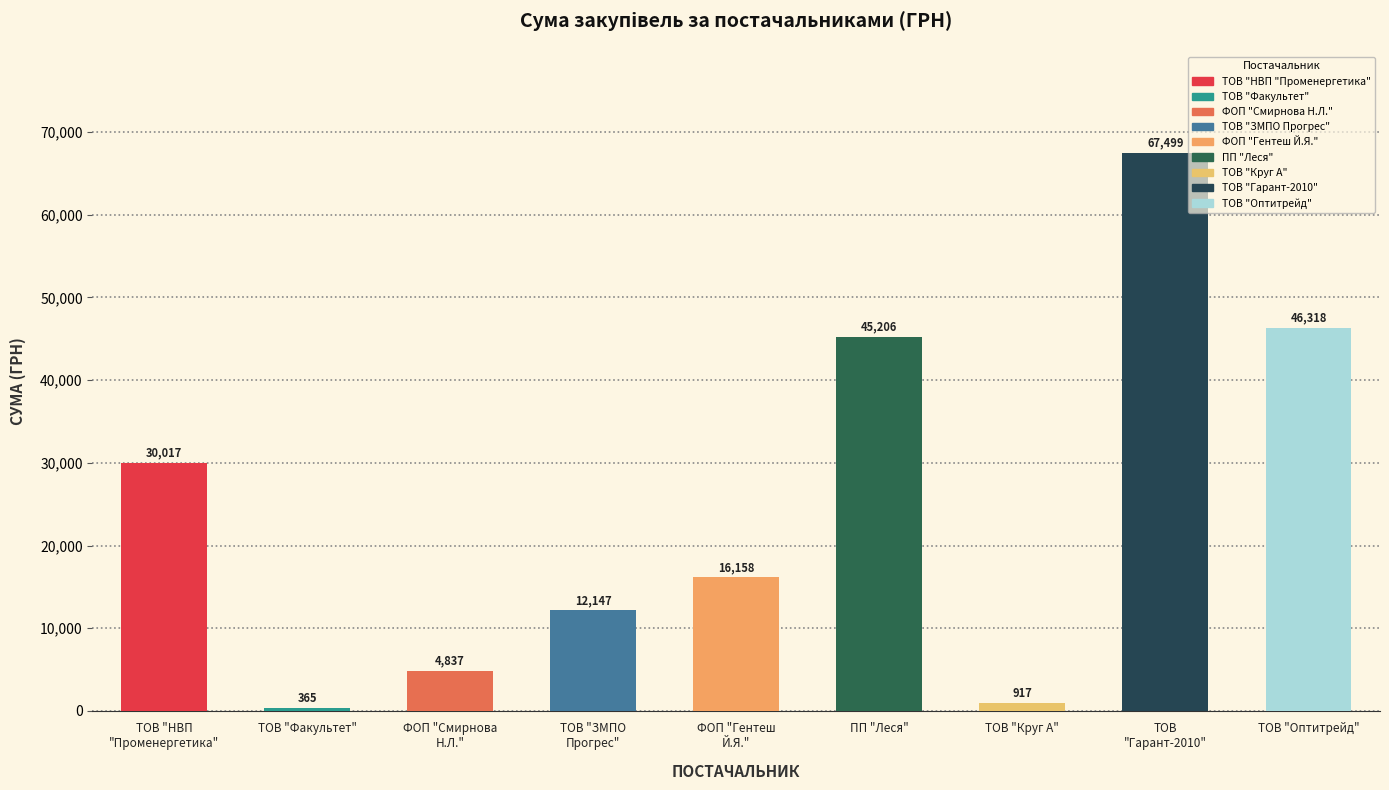

What is the label of the 1st bar from the right?

ТОВ "Оптитрейд"